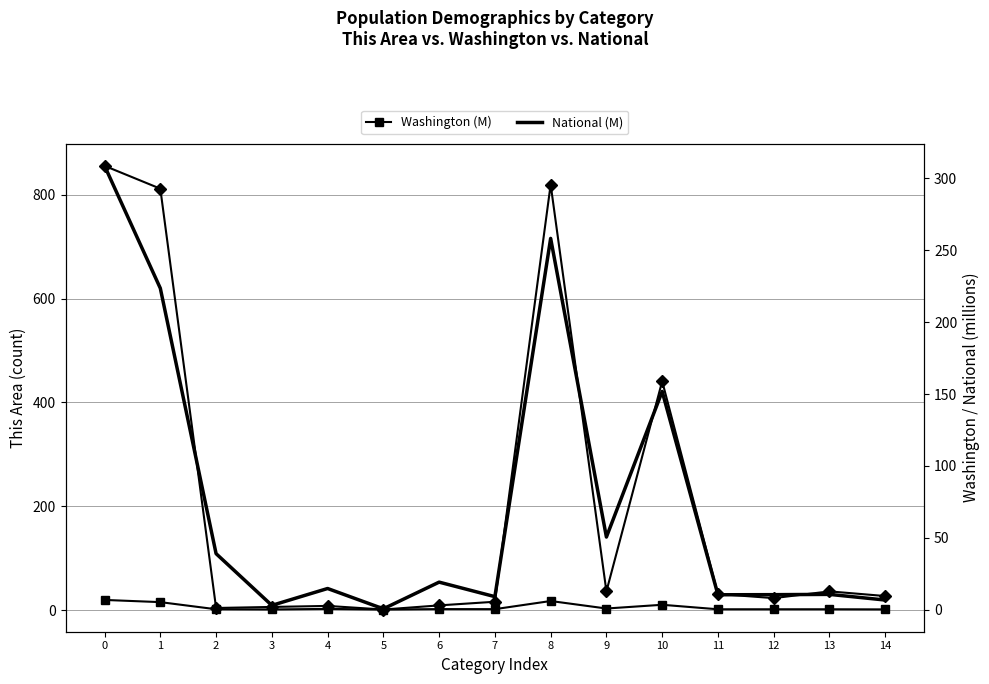

Reading left to right, what are all the values shown in this chart?

This Area: 0=856.0	1=812.0	2=4.0	3=6.0	4=8.0	5=1.0	6=9.0	7=16.0	8=820.0	9=36.0	10=441.0	11=31.0	12=23.0	13=36.0	14=27.0
Washington (M): 0=6.7	1=5.2	2=0.2	3=0.1	4=0.5	5=0.0	6=0.3	7=0.3	8=6.0	9=0.8	10=3.3	11=0.2	12=0.2	13=0.2	14=0.1
National (M): 0=308.7	1=223.6	2=38.9	3=2.9	4=14.7	5=0.5	6=19.1	7=9.0	8=258.3	9=50.5	10=151.8	11=10.3	12=10.4	13=10.6	14=6.7